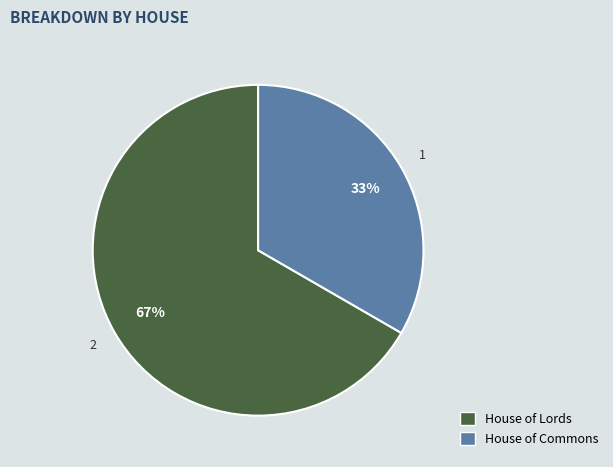

To the nearest percent, what percentage of the pie is House of Commons?

33%